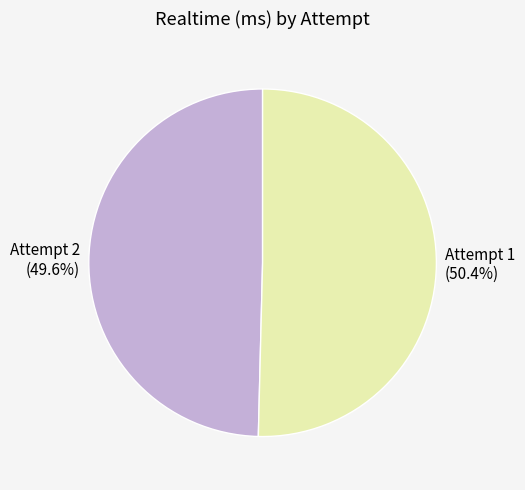

How much of the chart is everything except Attempt 1?

49.6%